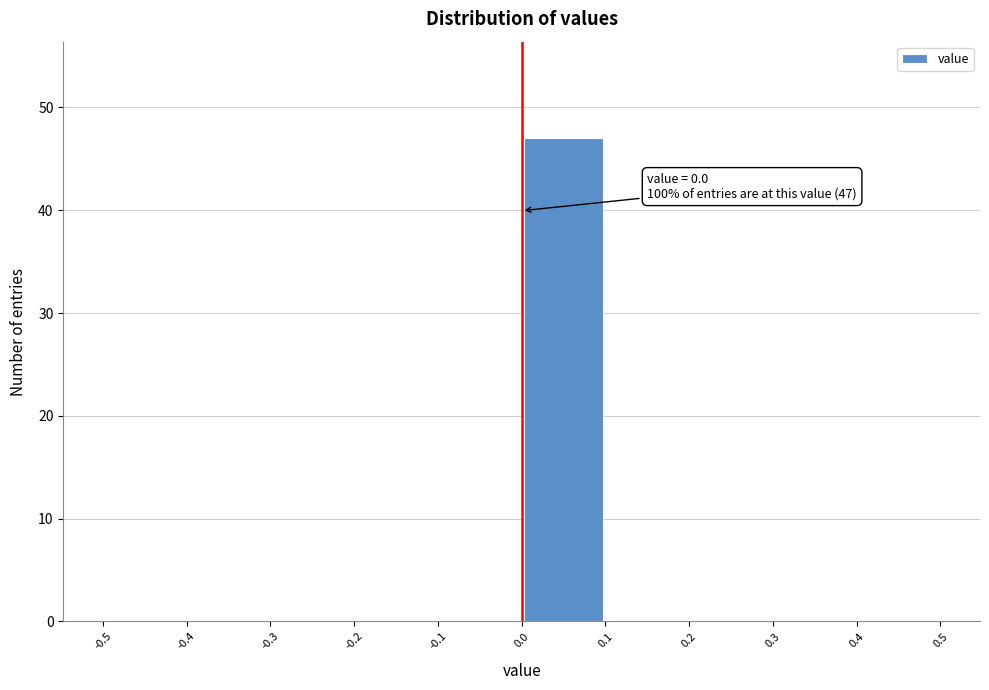

Which range on the x-axis has the tallest bar?

0.0 to 0.1